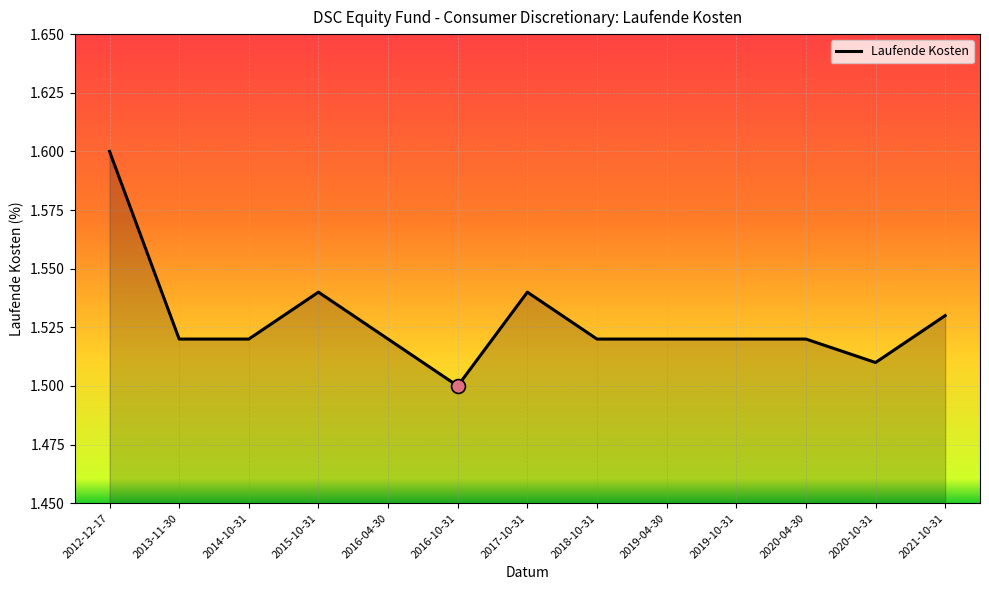

Which label corresponds to the smallest value in the chart?

2016-10-31